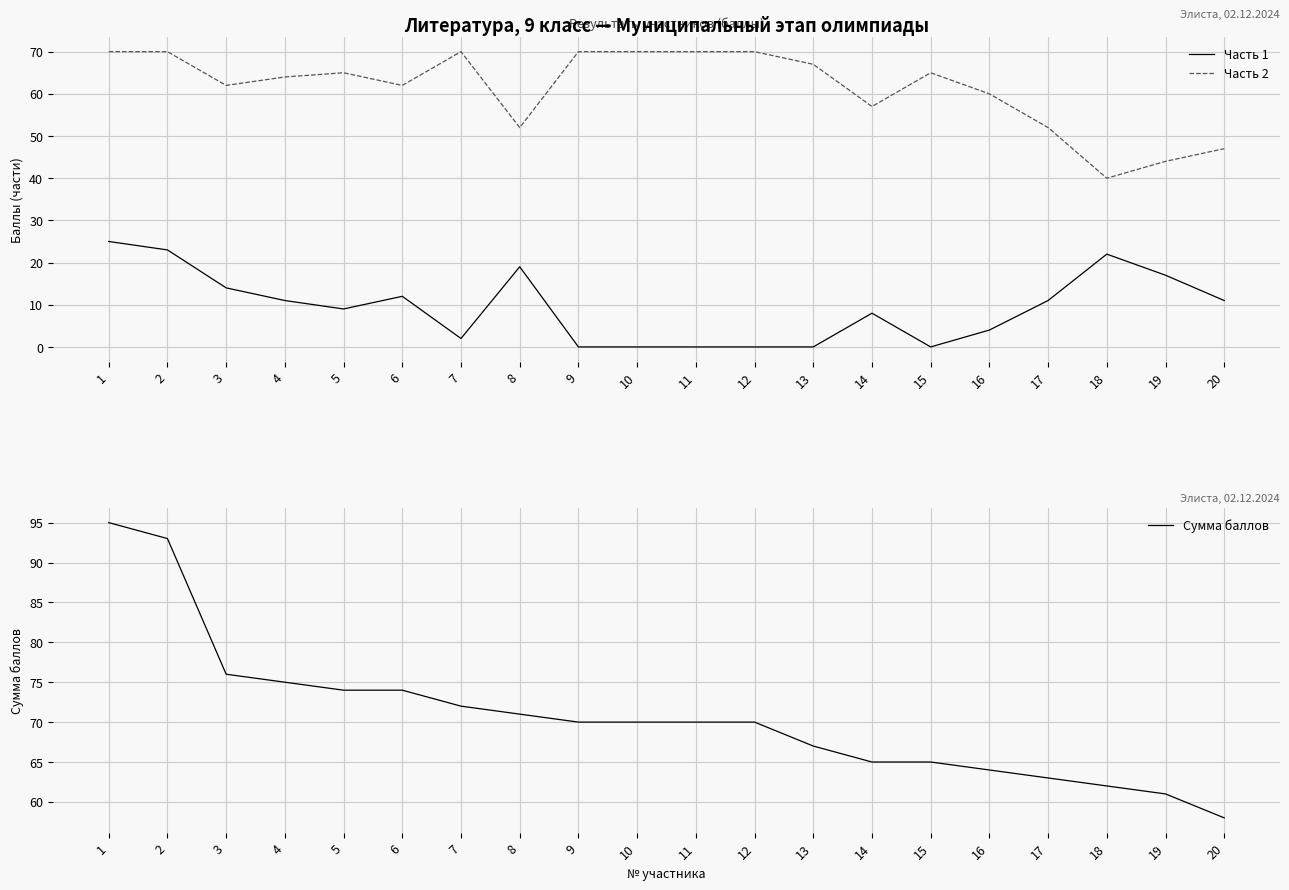

How many lines are shown in the chart?

3